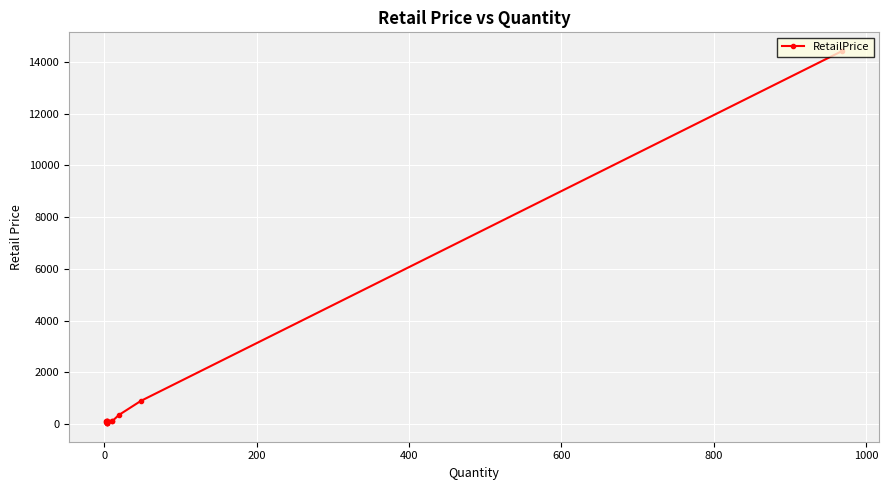

Reading left to right, what are all the values shown in this chart?

105.4	74.7	84.7	75.4	75.0	74.8	46.9	40.5	28.7	28.5	107.6	103.0	98.6	61.5	61.1	106.6	94.0	340.5	888.4	14434.0